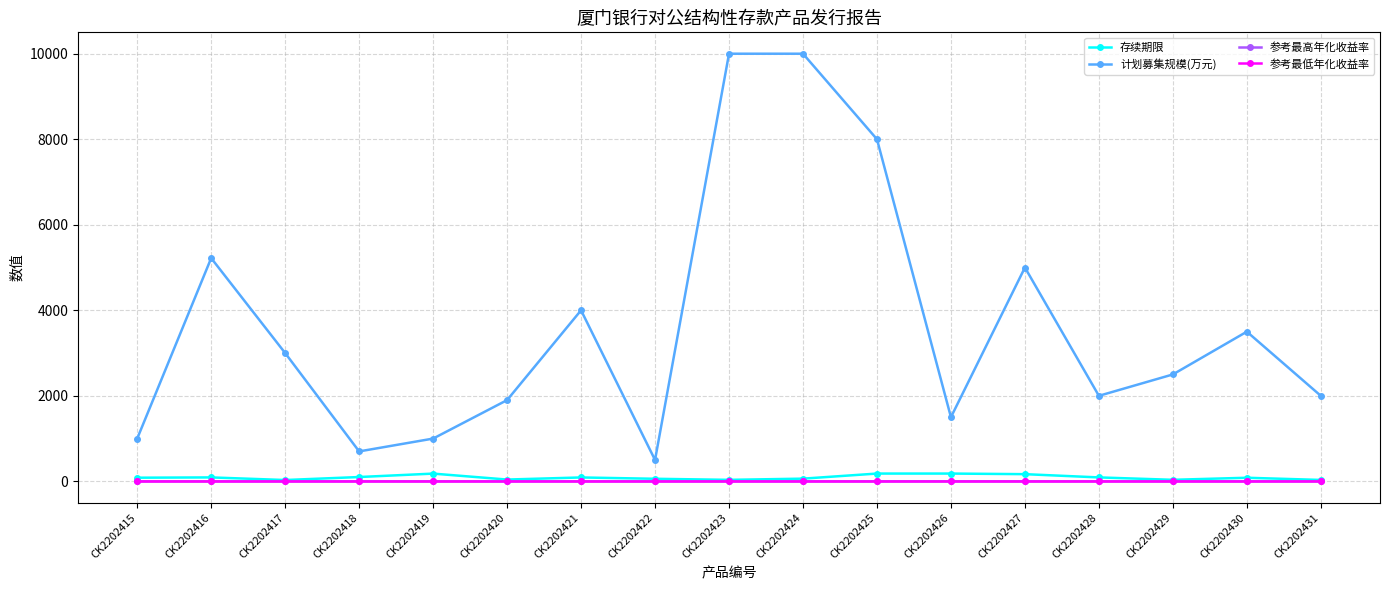

At which category does 计划募集规模(万元) reach its first local valley?

CK2202418